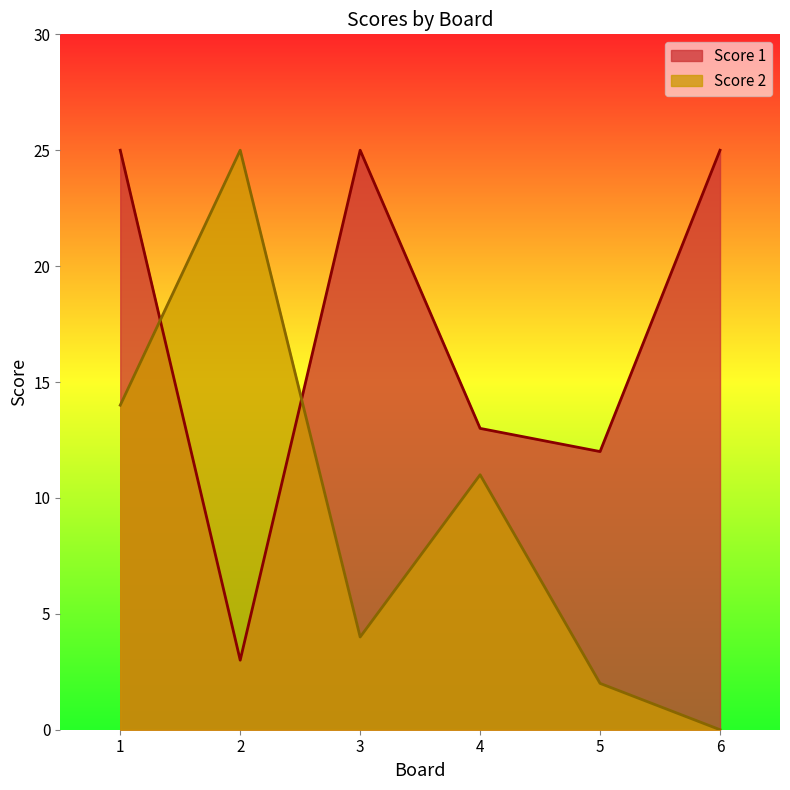

Which series changed the most between 2 and 6?

Score 2